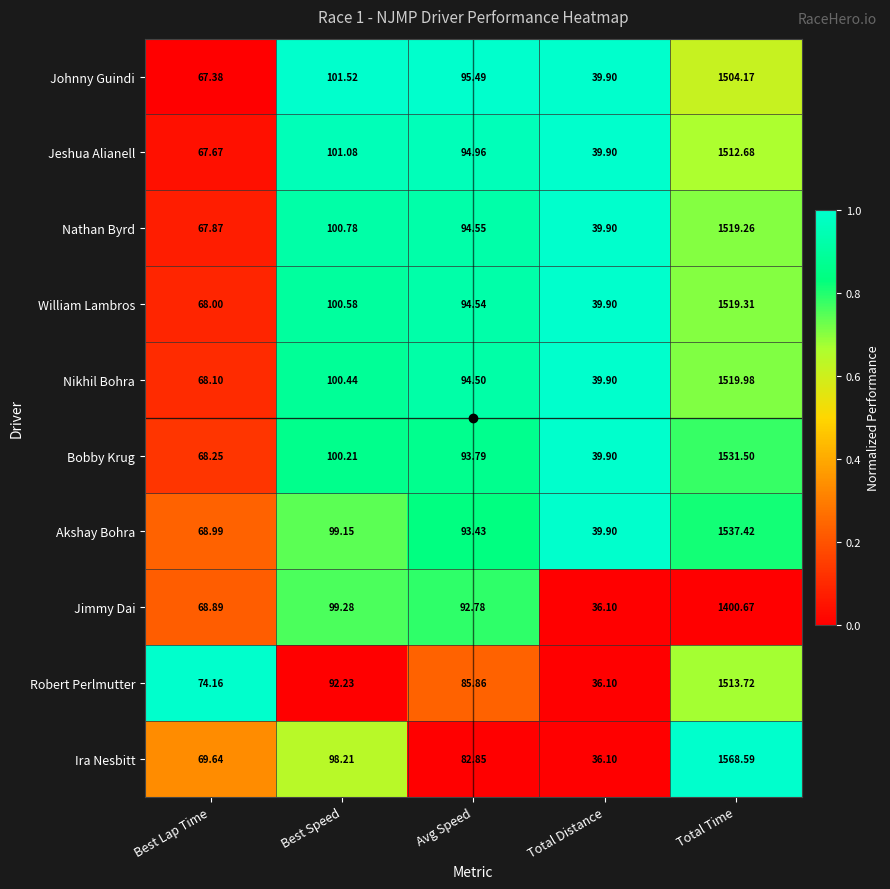

Where is Nathan Byrd nearest to the value 779?

Best Speed